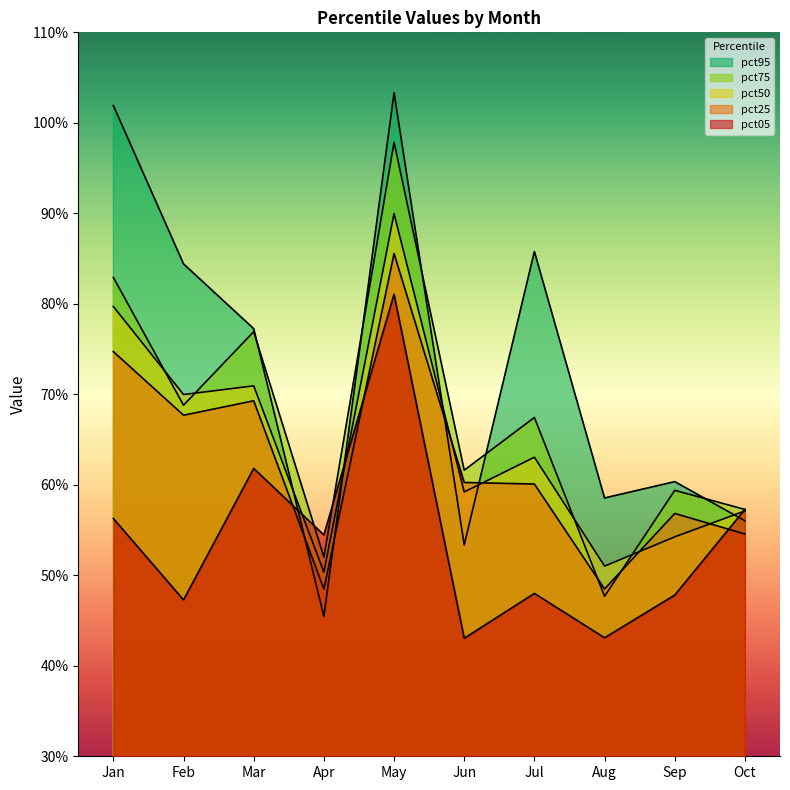

What is the value of the pct75 point at the 10th from the left?

0.6